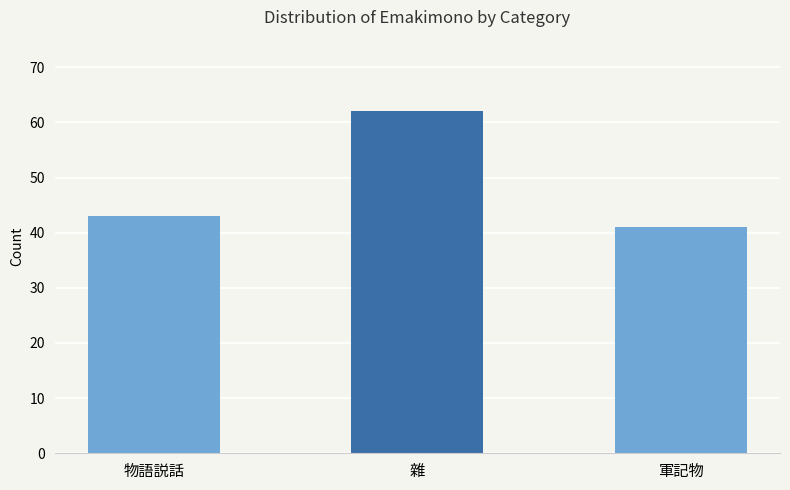

Does the chart contain any negative values?

No